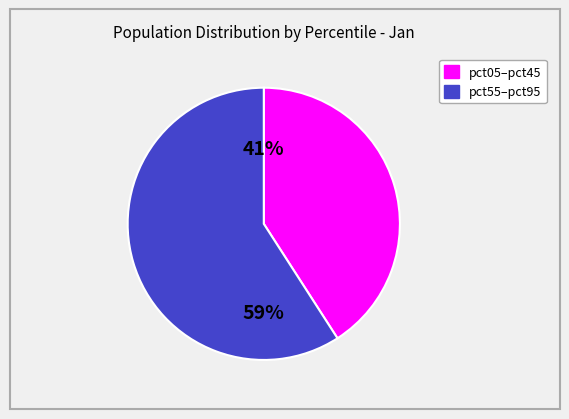

Is there any slice that represents more than half of the pie?

Yes